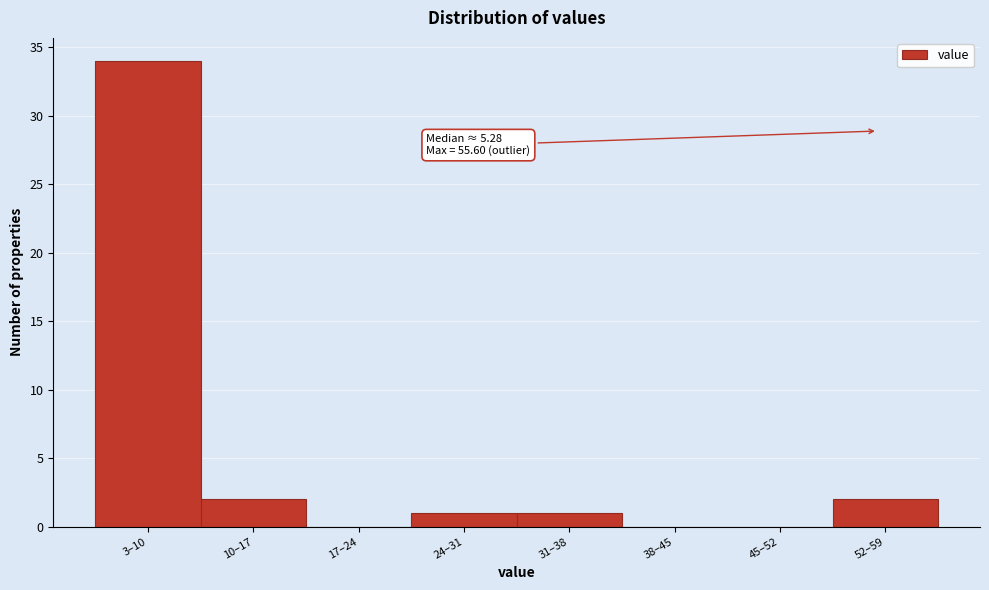

Reading right to left, list all the values displayed in this chart.

52–59=2	45–52=0	38–45=0	31–38=1	24–31=1	17–24=0	10–17=2	3–10=34